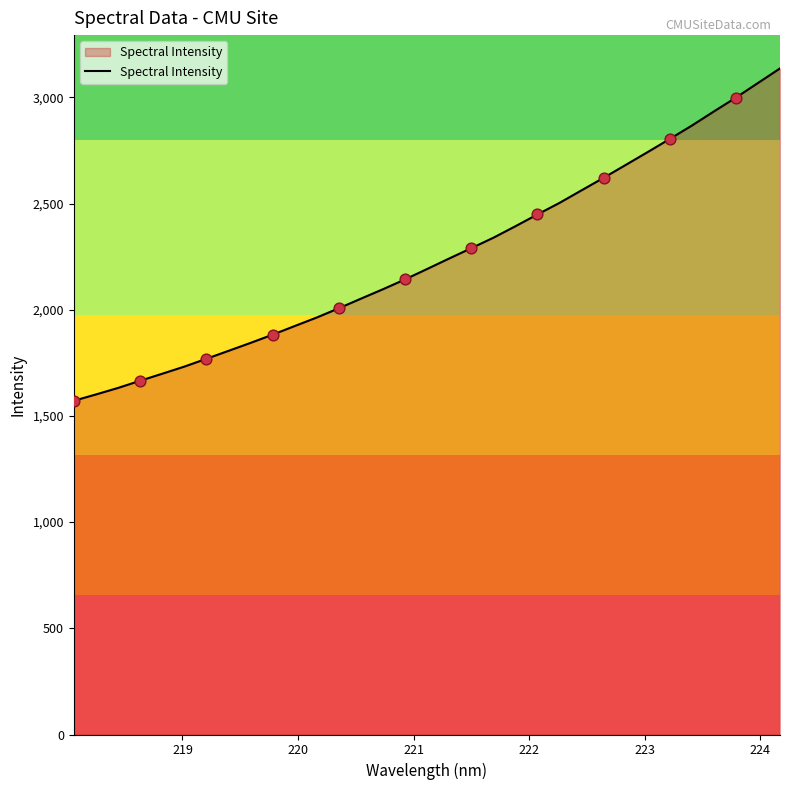

What is the maximum value shown in the chart?

3136.0